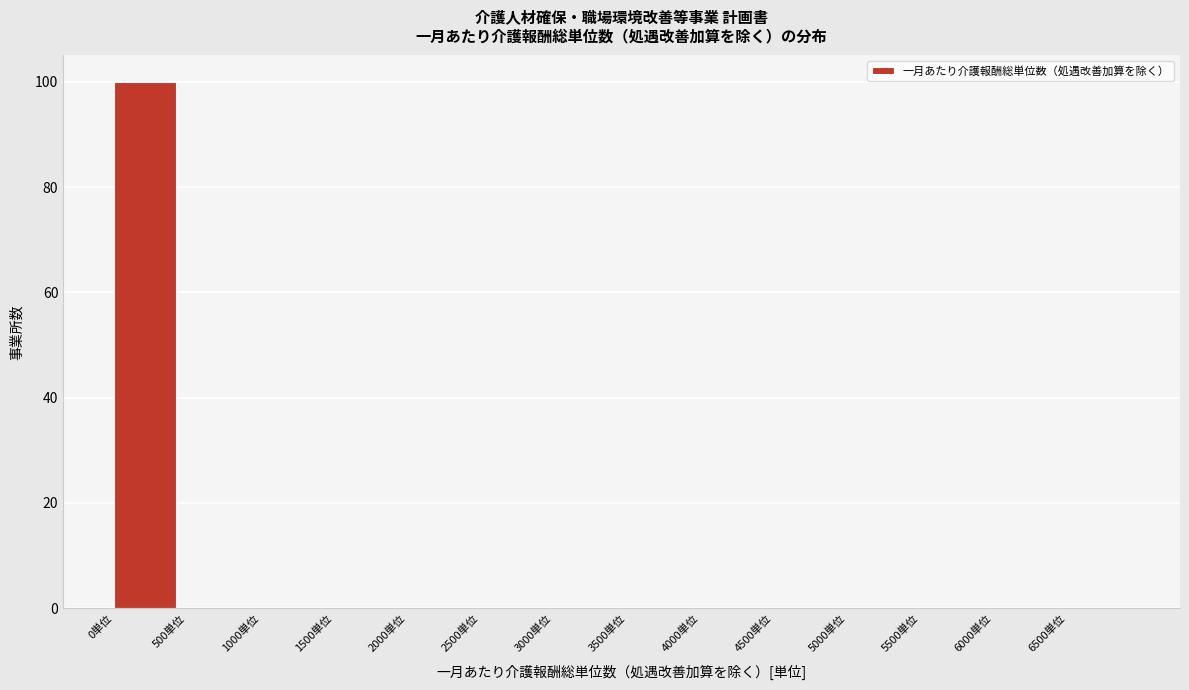

Reading left to right, list every bar in this chart as the range it spans on the x-axis followed by its height. The values are not printed on the chart, so give them approximately, as read against the axis.

0 to 500: 100
500 to 1000: 0
1000 to 1500: 0
1500 to 2000: 0
2000 to 2500: 0
2500 to 3000: 0
3000 to 3500: 0
3500 to 4000: 0
4000 to 4500: 0
4500 to 5000: 0
5000 to 5500: 0
5500 to 6000: 0
6000 to 6500: 0
6500 to 7000: 0